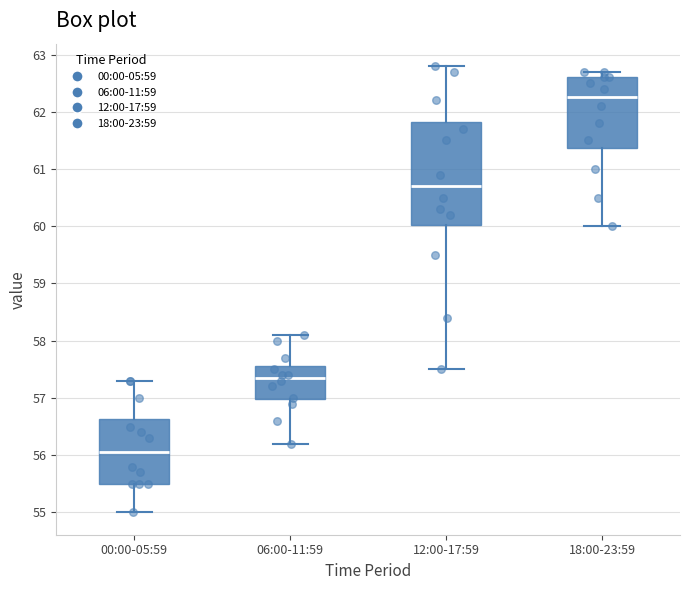

Reading left to right, read every box against the y-axis: the position of its median line, the range the box covers, and the ends of its whiskers. The values are not printed on the chart, so give them approximately, as read against the axis.

00:00-05:59: median 56.1, box 55.5 to 56.6, whiskers 55.0 to 57.3
06:00-11:59: median 57.4, box 57.0 to 57.6, whiskers 56.2 to 58.1
12:00-17:59: median 60.7, box 60.0 to 61.8, whiskers 57.5 to 62.8
18:00-23:59: median 62.3, box 61.4 to 62.6, whiskers 60.0 to 62.7